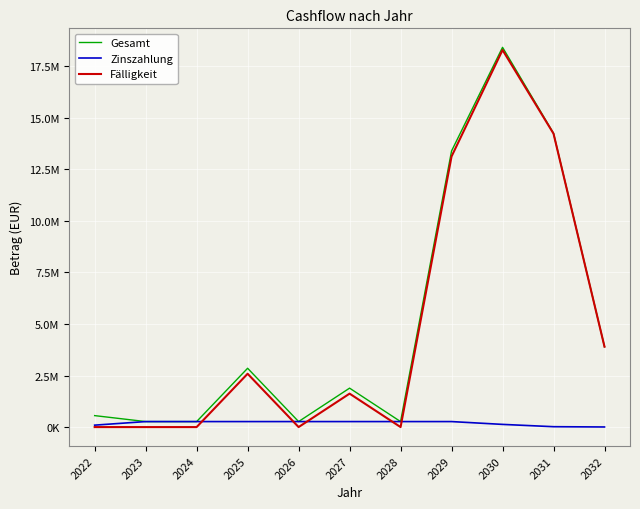

Does the chart display data point markers on the line(s)?

No